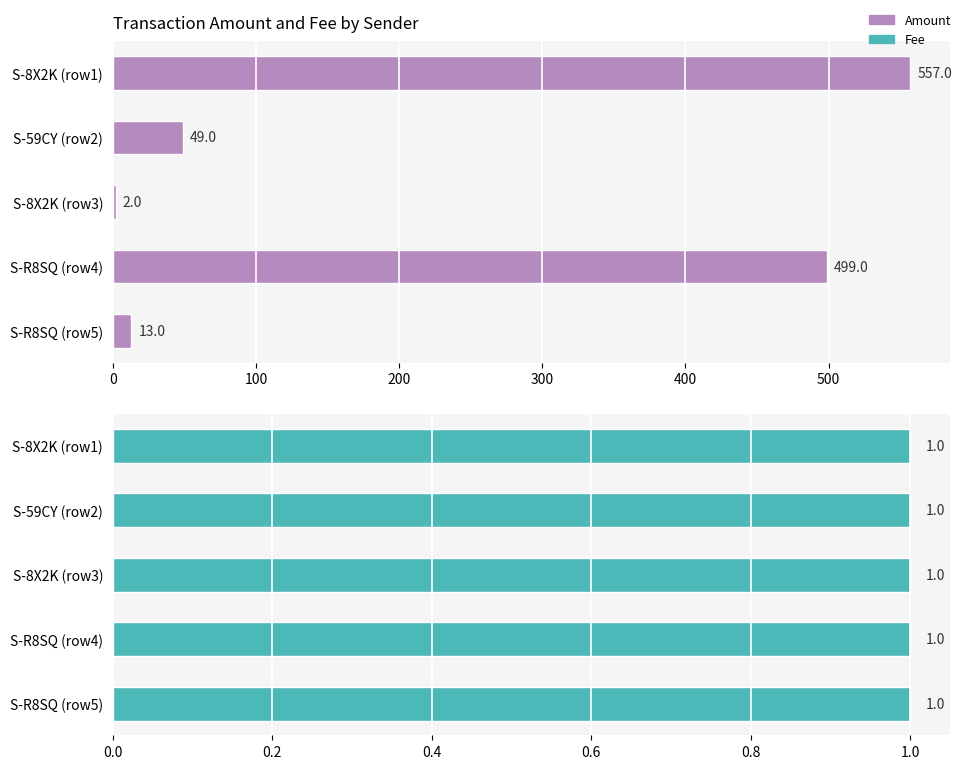

Which series has the largest total across all categories?

Amount